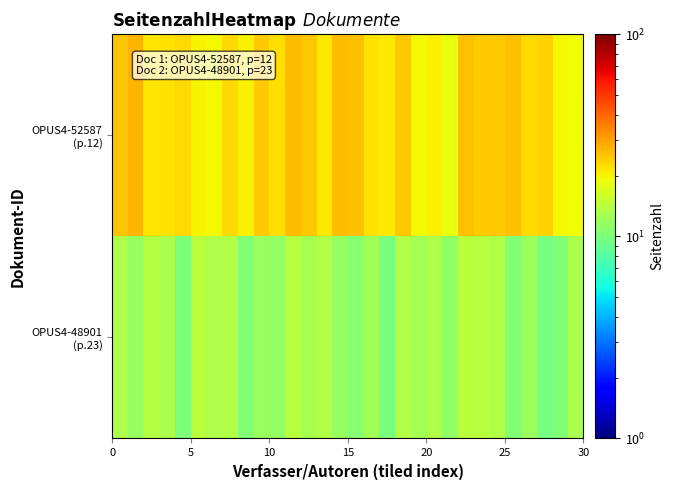

Which series has the widest spread of values?

OPUS4-52587 (p.12)